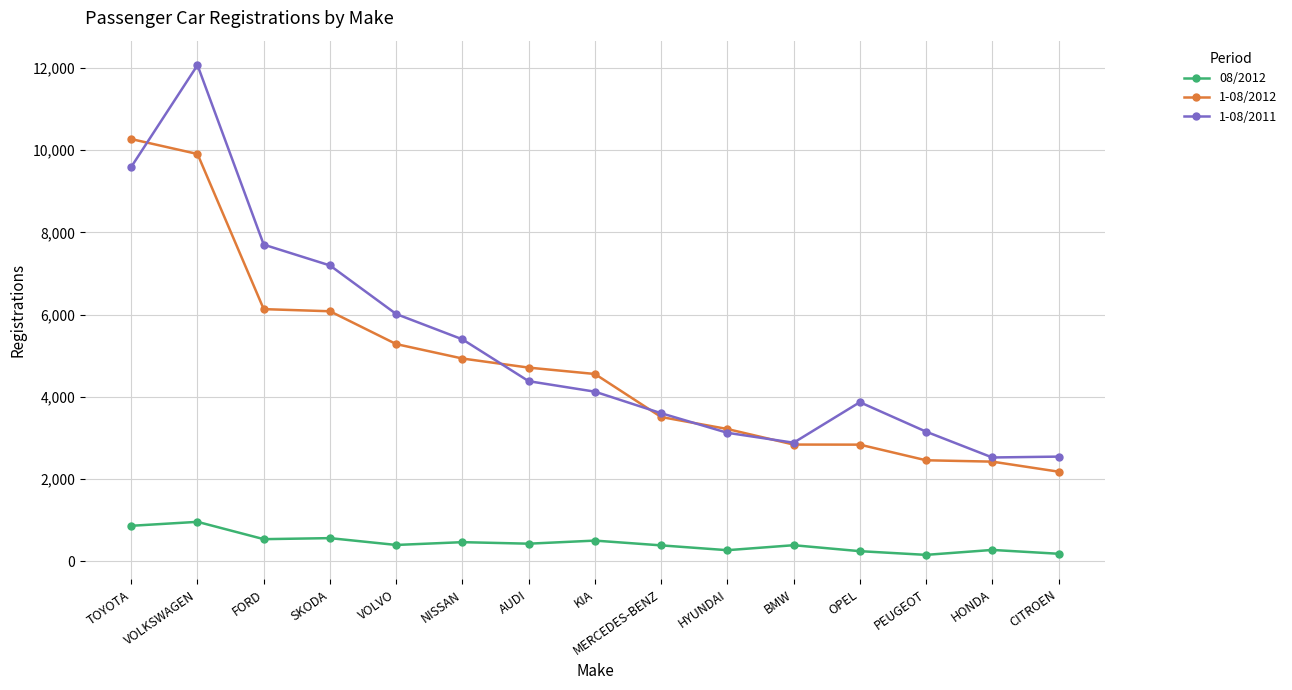

What are all the series names shown in the legend?

08/2012, 1-08/2012, 1-08/2011